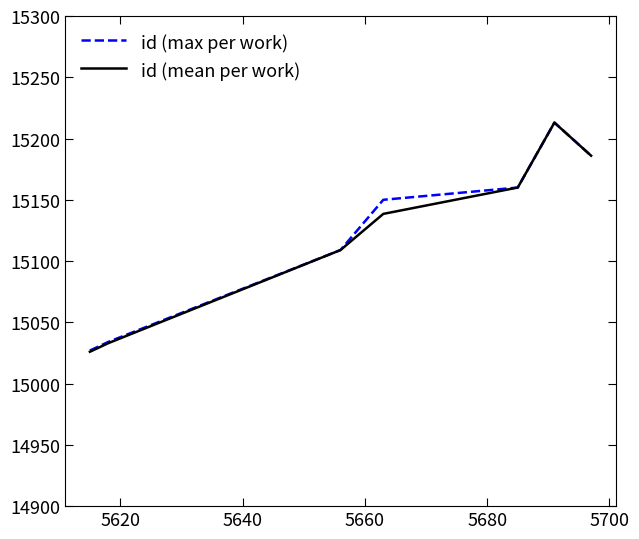

Which series has the largest range (max minus min)?

id (mean per work)